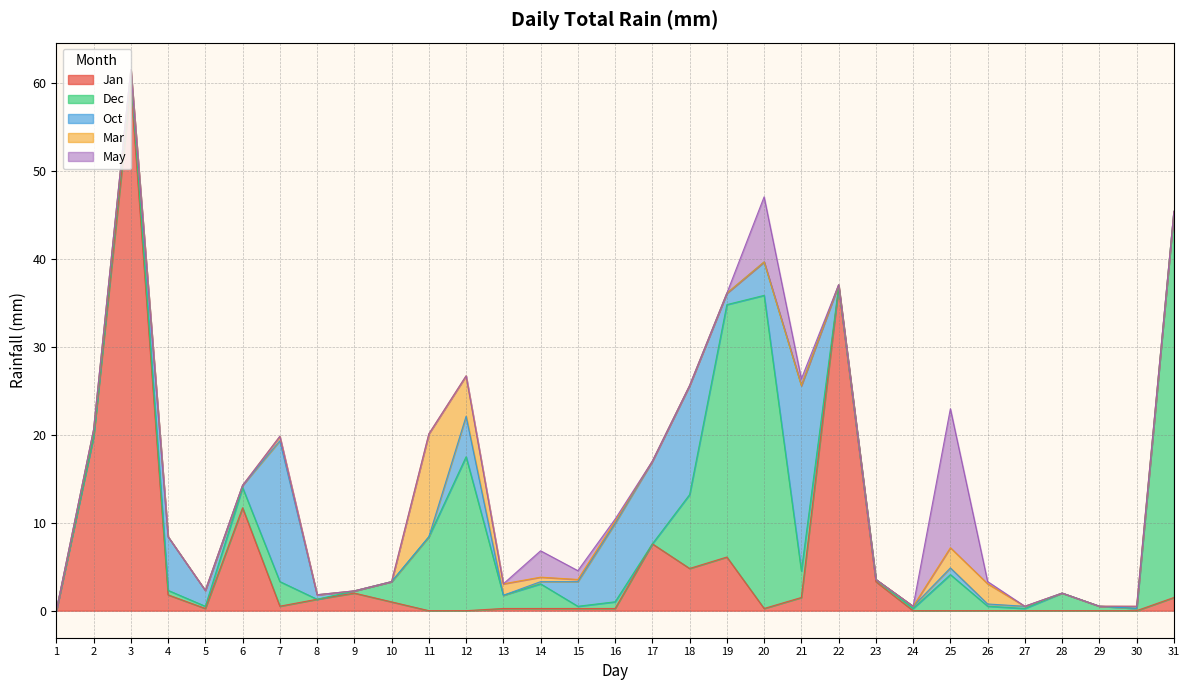

How many lines are shown in the chart?

5